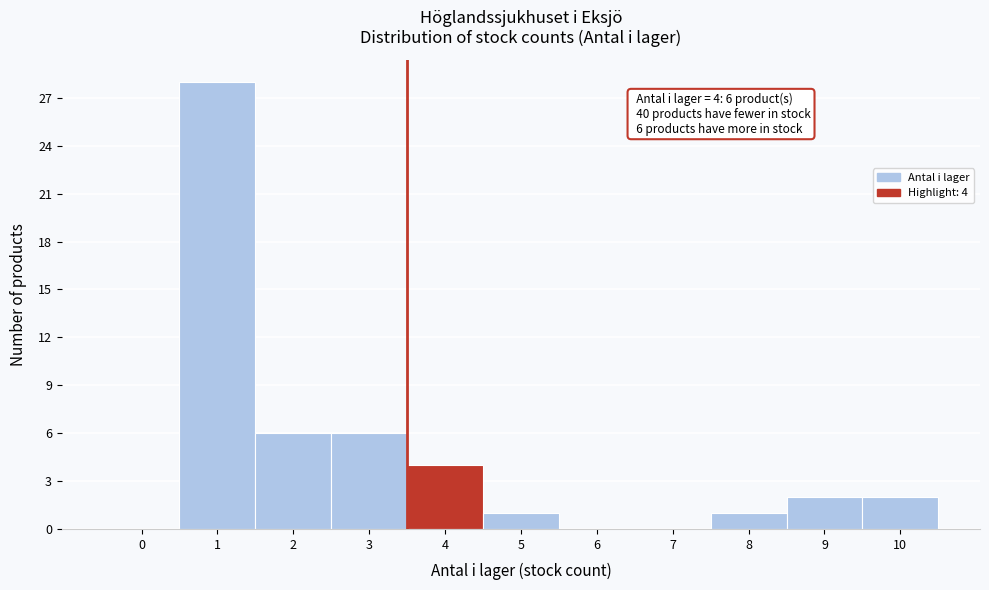

Reading left to right, extract all data points from this chart.

0=0	1=28	2=6	3=6	4=4	5=1	6=0	7=0	8=1	9=2	10=2